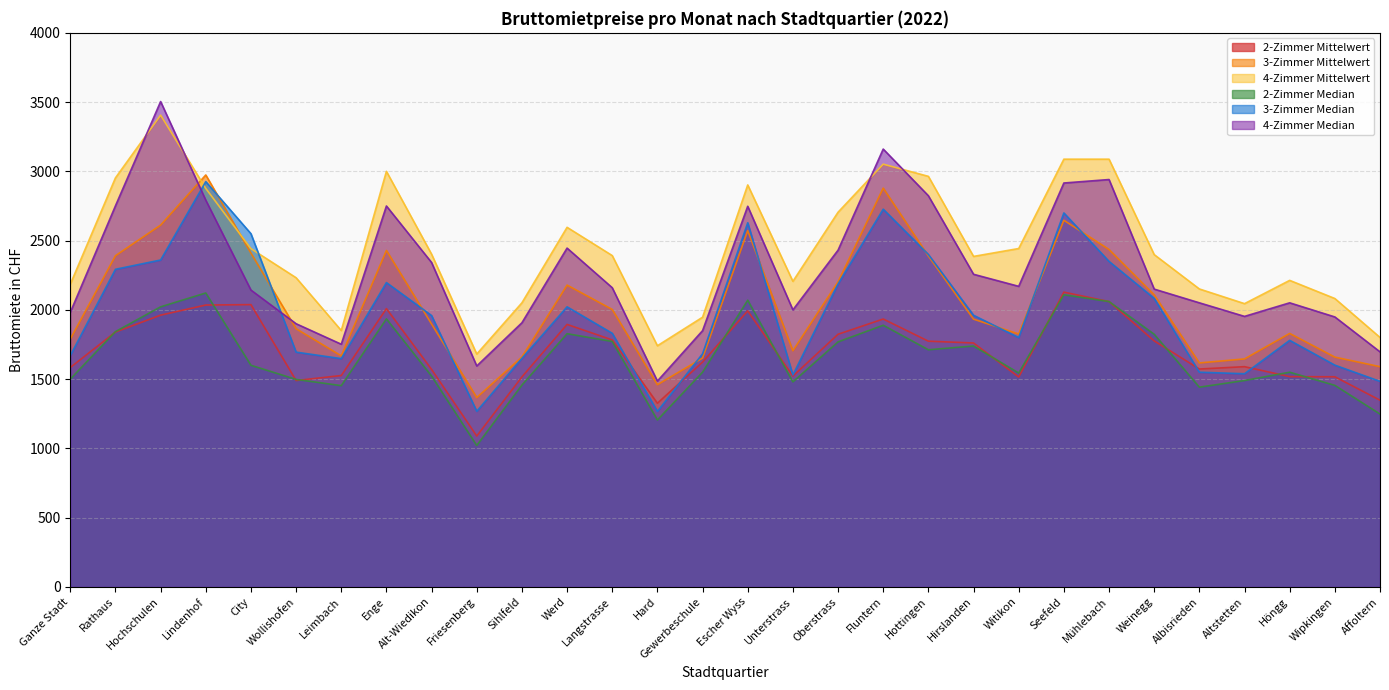

Which series has the largest range (max minus min)?

4-Zimmer Median